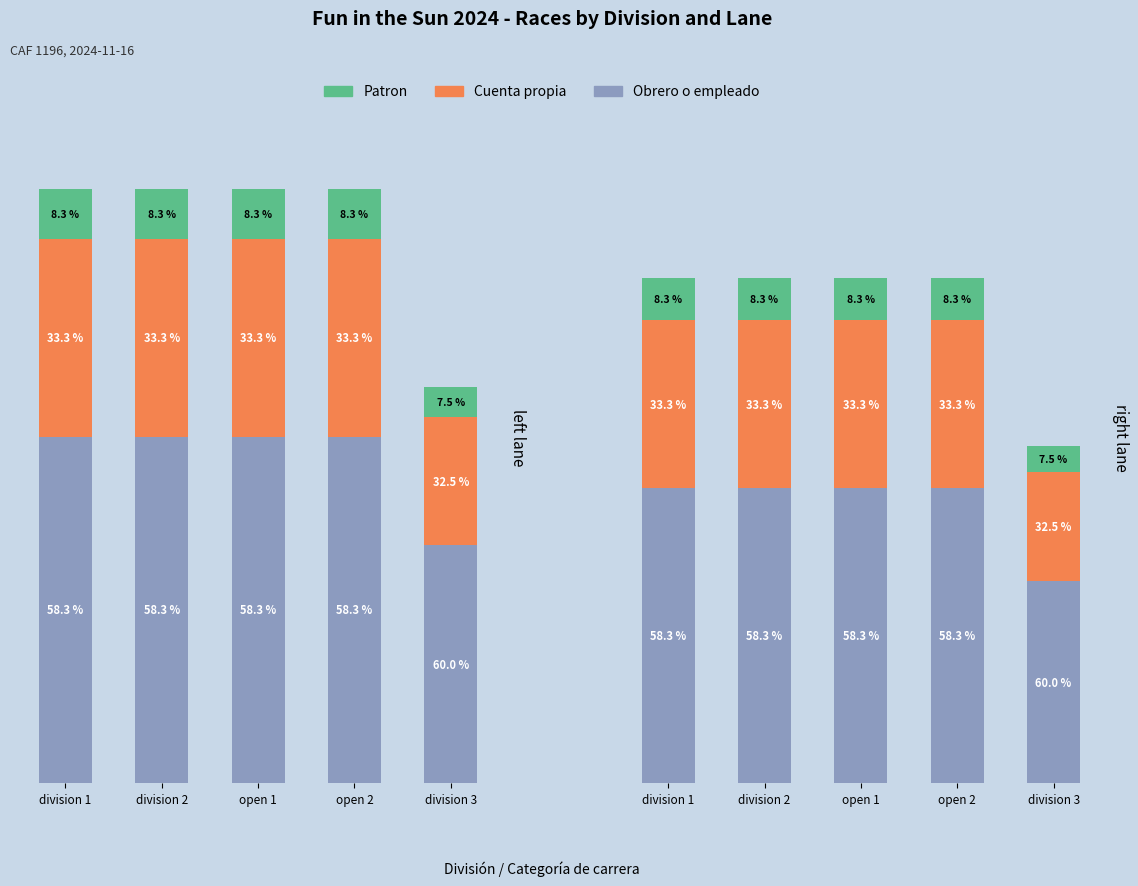

How many bars are there in each group?

3